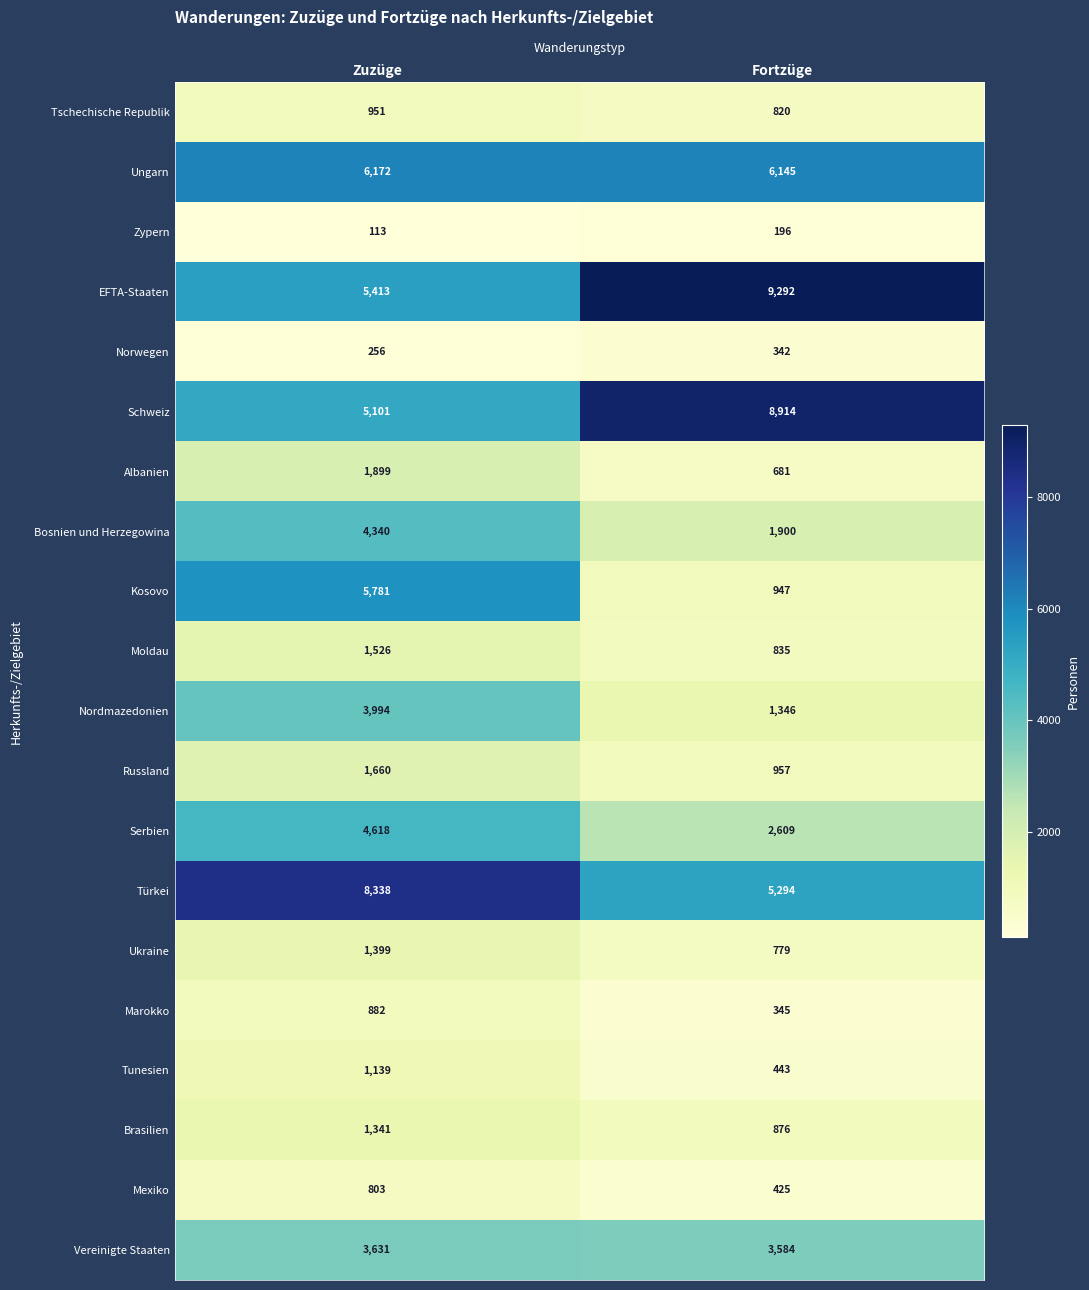

What is the difference between the Marokko values at Zuzüge and Fortzüge?

537